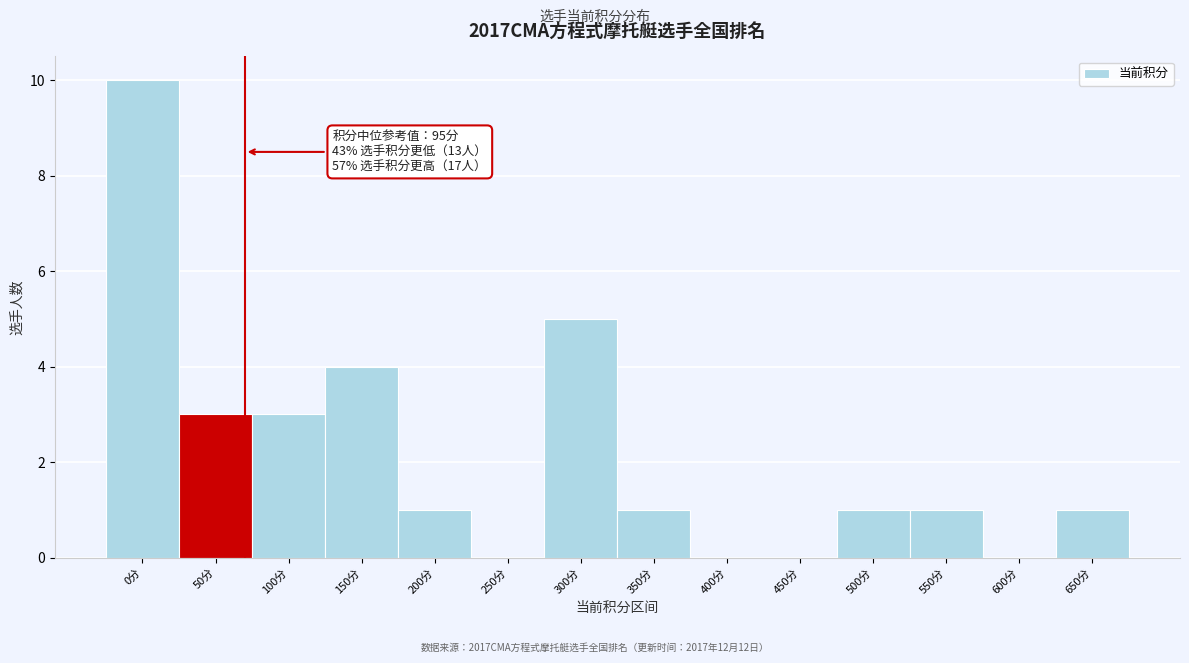

Reading left to right, extract all data points from this chart.

0分=10	50分=3	100分=3	150分=4	200分=1	250分=0	300分=5	350分=1	400分=0	450分=0	500分=1	550分=1	600分=0	650分=1